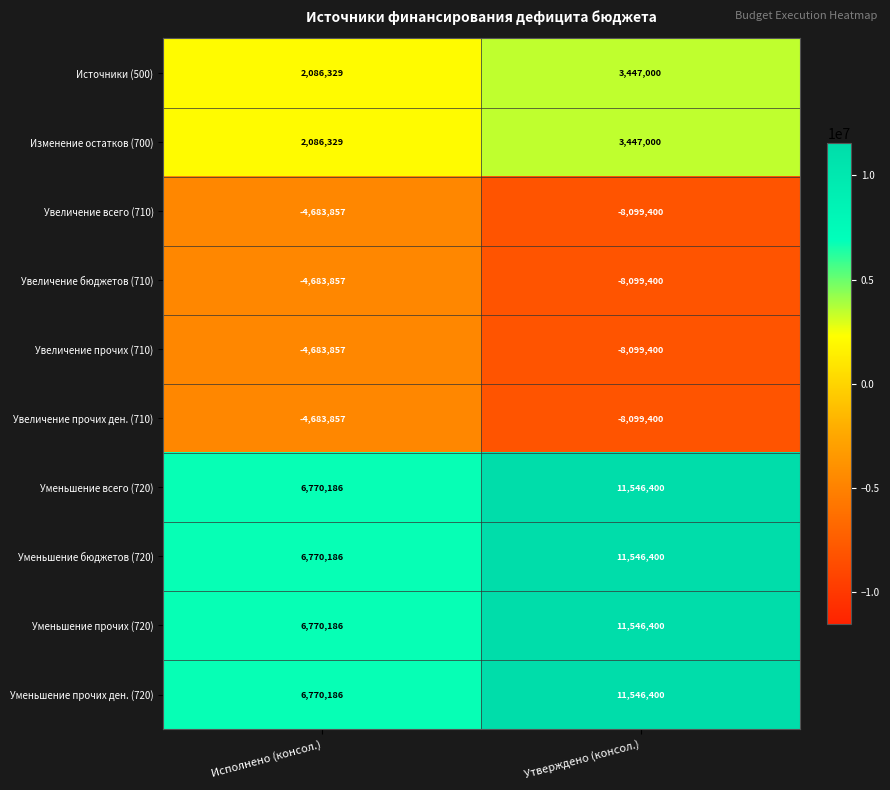

Reading left to right, what are all the values shown in this chart?

Источники (500): 2086329	3447000
Изменение остатков (700): 2086329	3447000
Увеличение всего (710): -4683857	-8099400
Увеличение бюджетов (710): -4683857	-8099400
Увеличение прочих (710): -4683857	-8099400
Увеличение прочих ден. (710): -4683857	-8099400
Уменьшение всего (720): 6770186	11546400
Уменьшение бюджетов (720): 6770186	11546400
Уменьшение прочих (720): 6770186	11546400
Уменьшение прочих ден. (720): 6770186	11546400